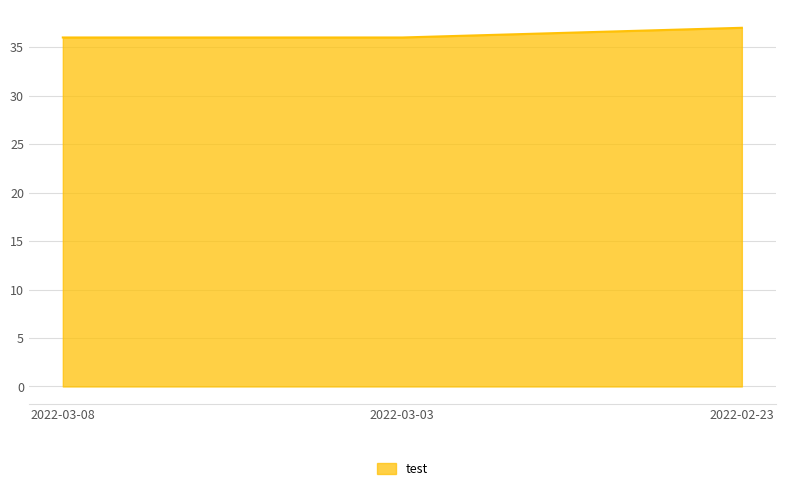

Does the chart display data point markers on the line(s)?

No